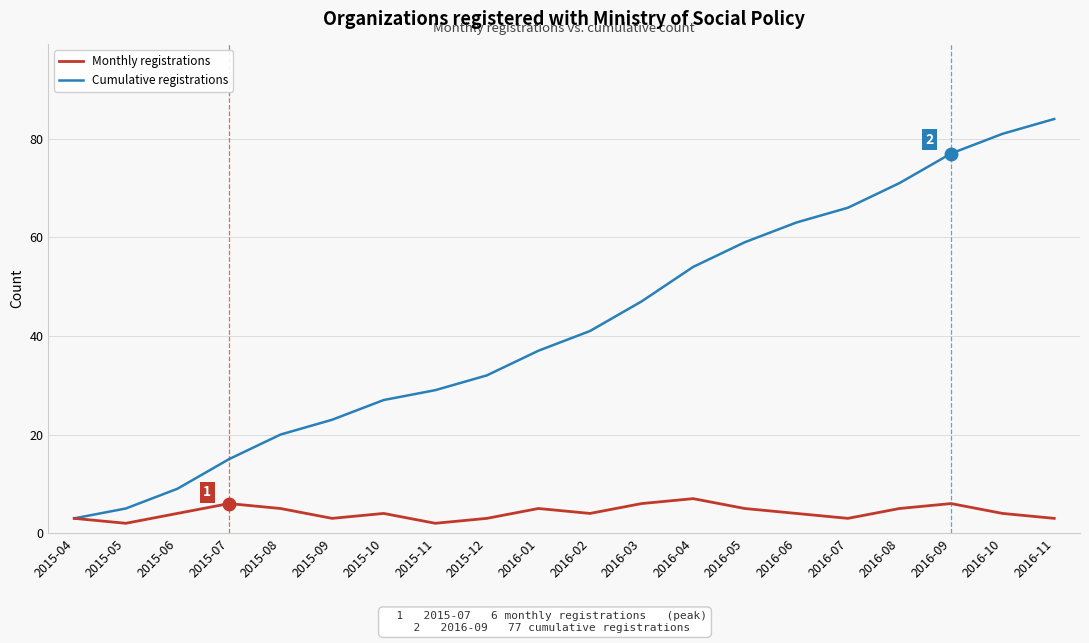

Which series has the largest range (max minus min)?

Cumulative registrations